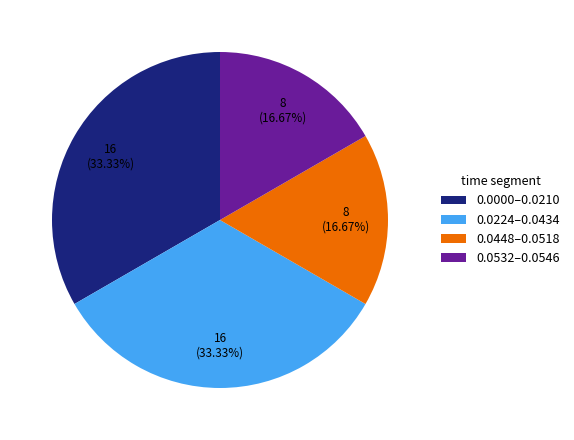

Does any single category account for the majority?

No